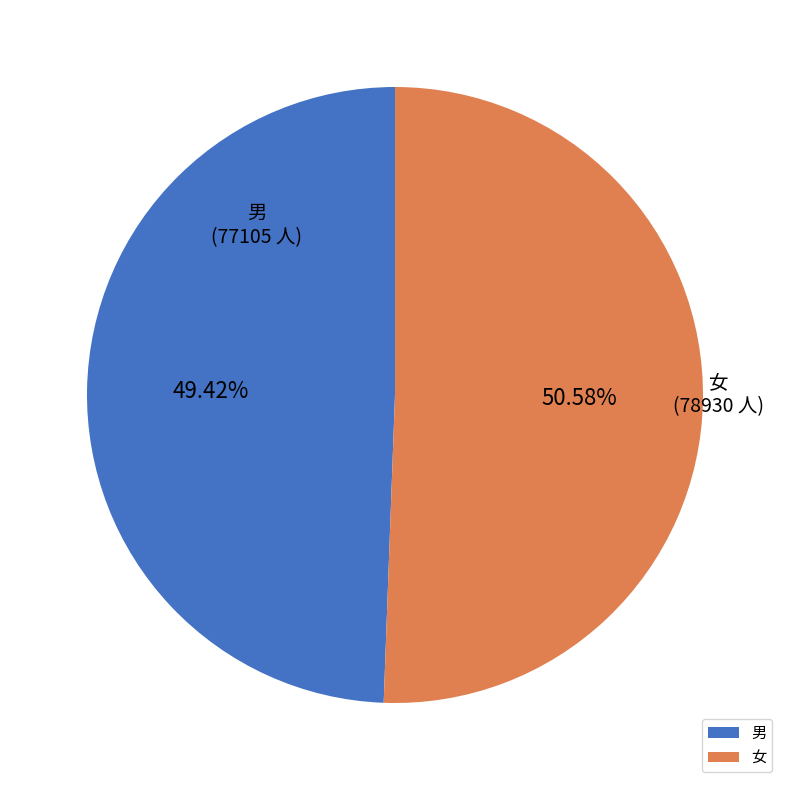

Does 男 represent more than half of the total?

No